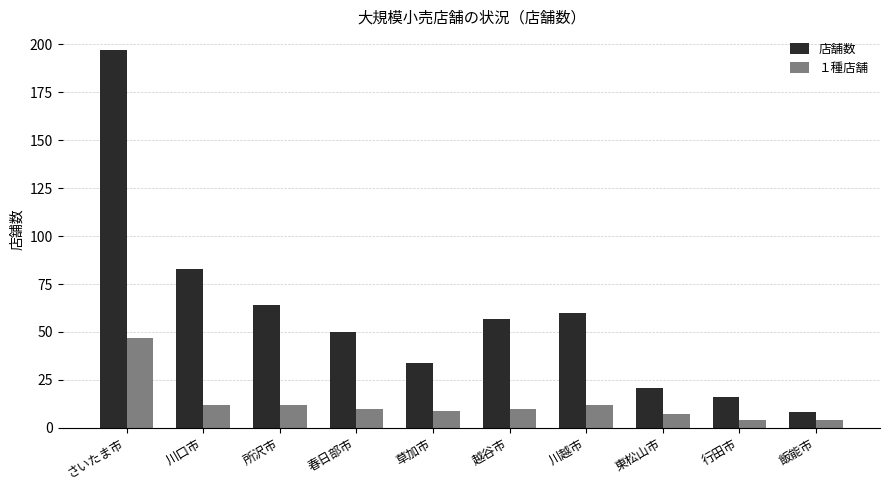

Reading right to left, extract all data points from this chart.

店舗数: 8	16	21	60	57	34	50	64	83	197
１種店舗: 4	4	7	12	10	9	10	12	12	47